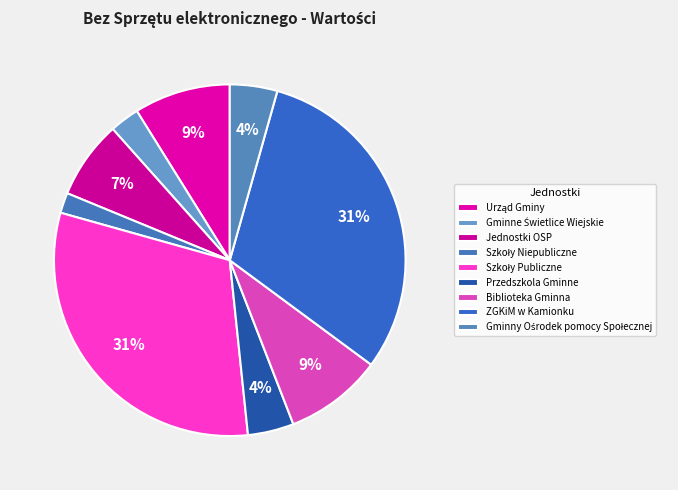

Is there a majority slice in this chart?

No